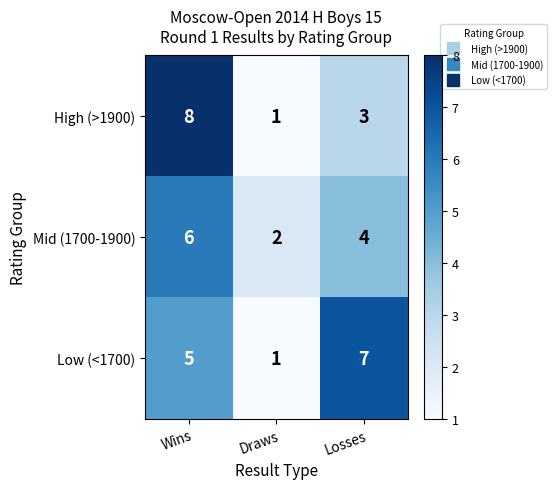

What is the total value across all series at Draws?

4